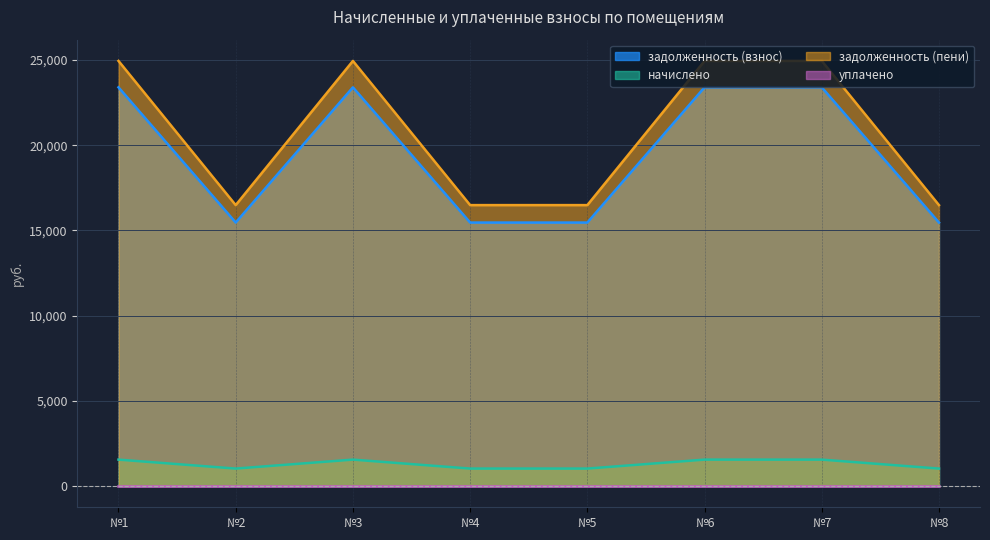

True or false: задолженность (взнос) and задолженность (пени) intersect in this chart.

False